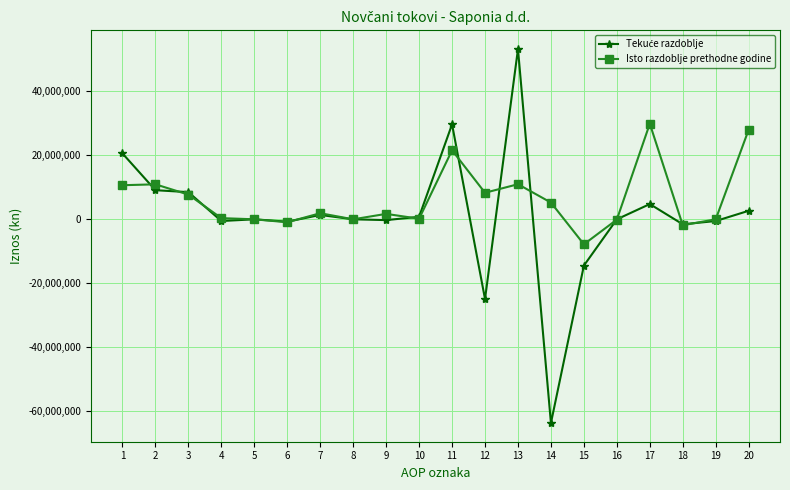

How many data points in Isto razdoblje prethodne godine are less than 1900864?

10